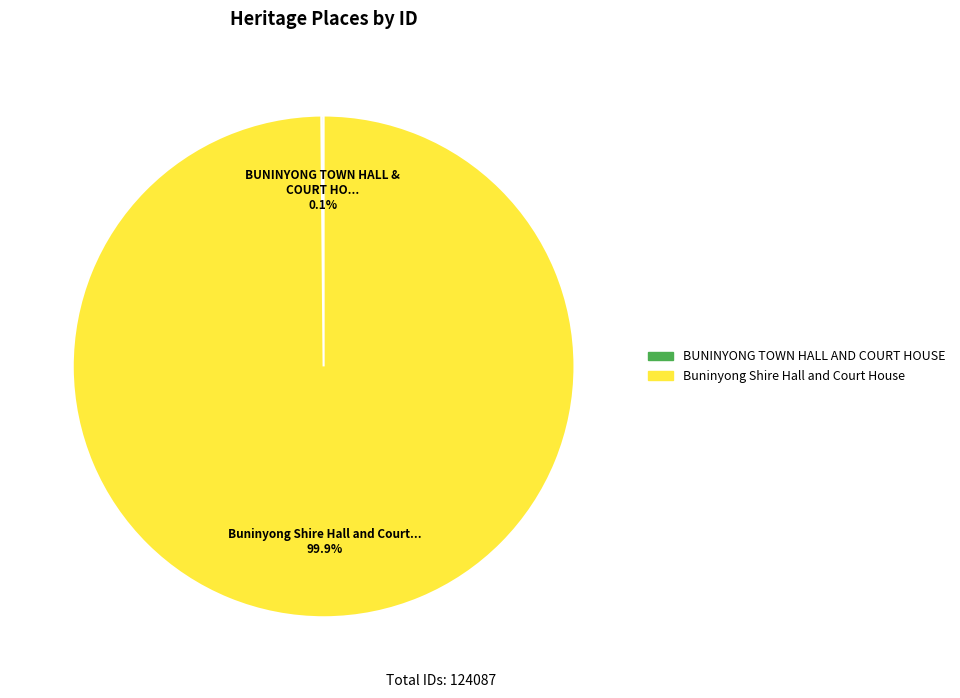

What is the majority slice?

Buninyong Shire Hall and Court House